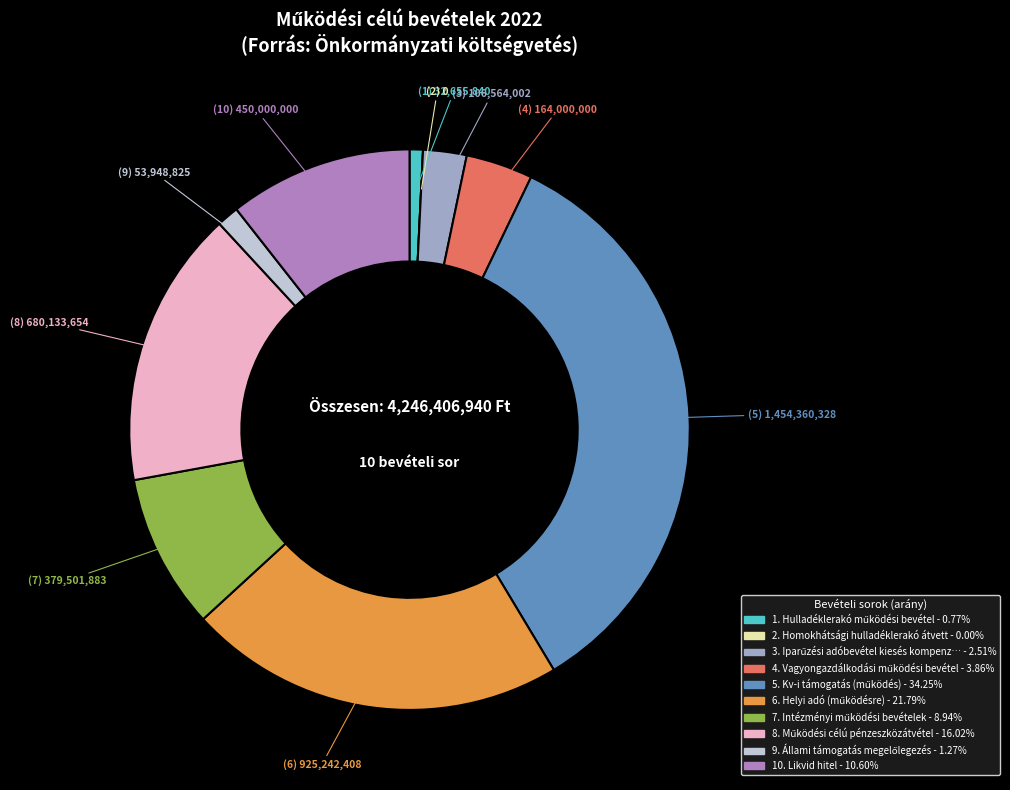

Is there a majority slice in this chart?

No